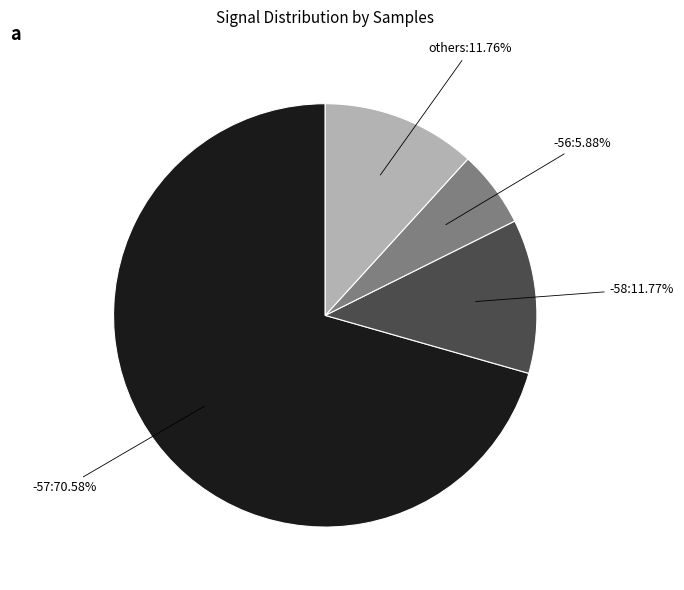

Is there a majority slice in this chart?

Yes